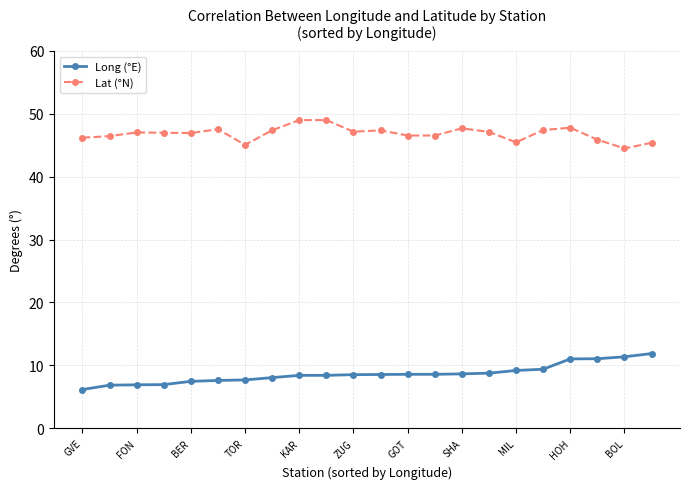

Rank the series by their maximum value, from highest to lowest.

Lat (°N), Long (°E)